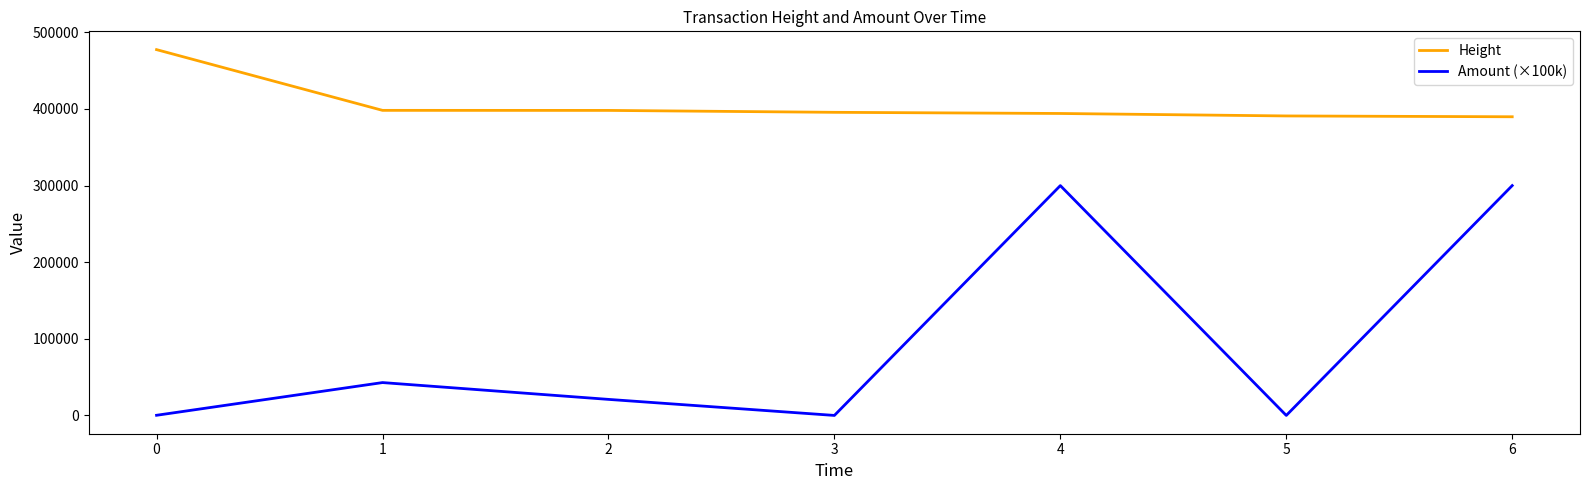

Rank the series at 4 from lowest to highest value.

Amount (×100k), Height